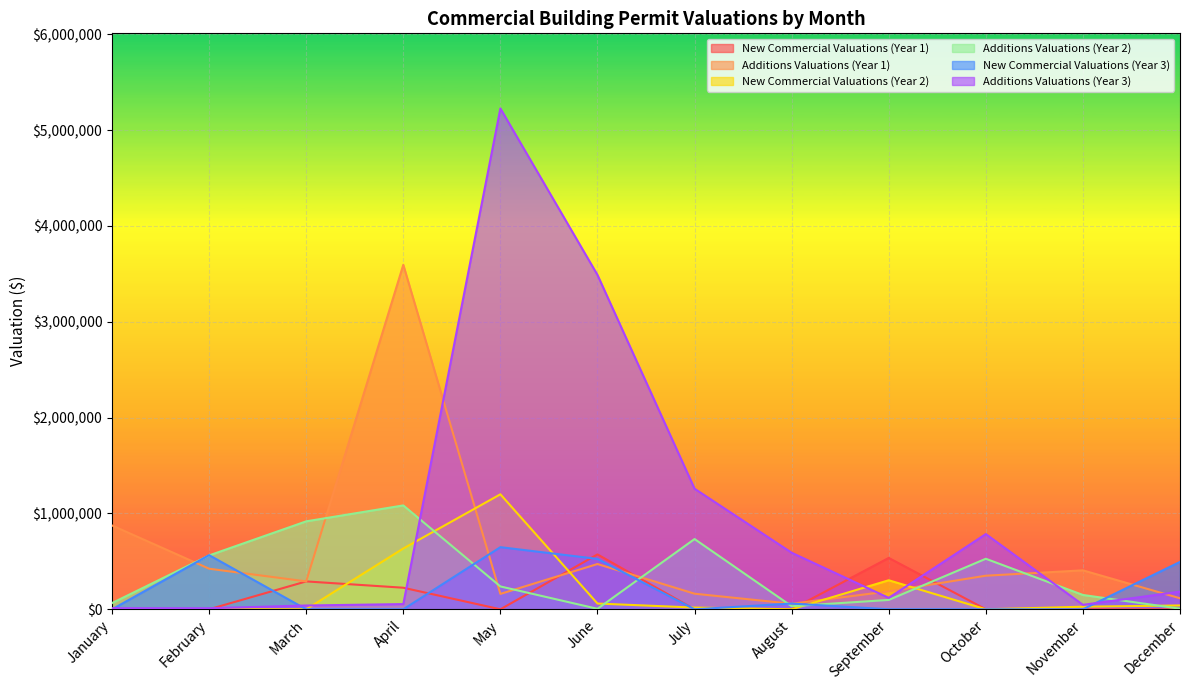

What is the difference between the highest and lowest values at December?

494500.0